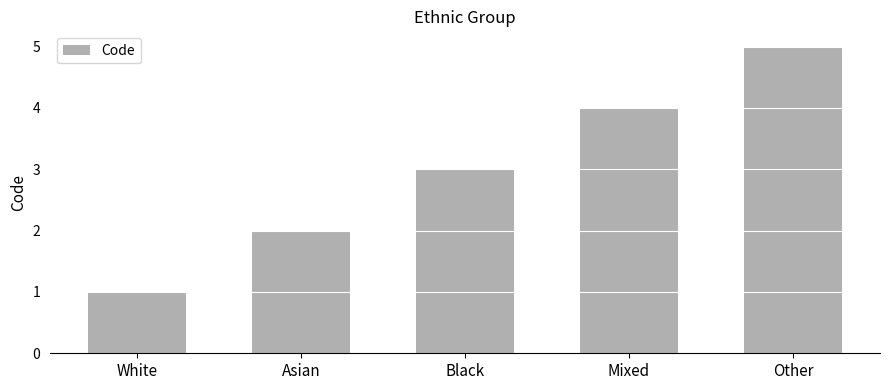

What position from the right is White?

5